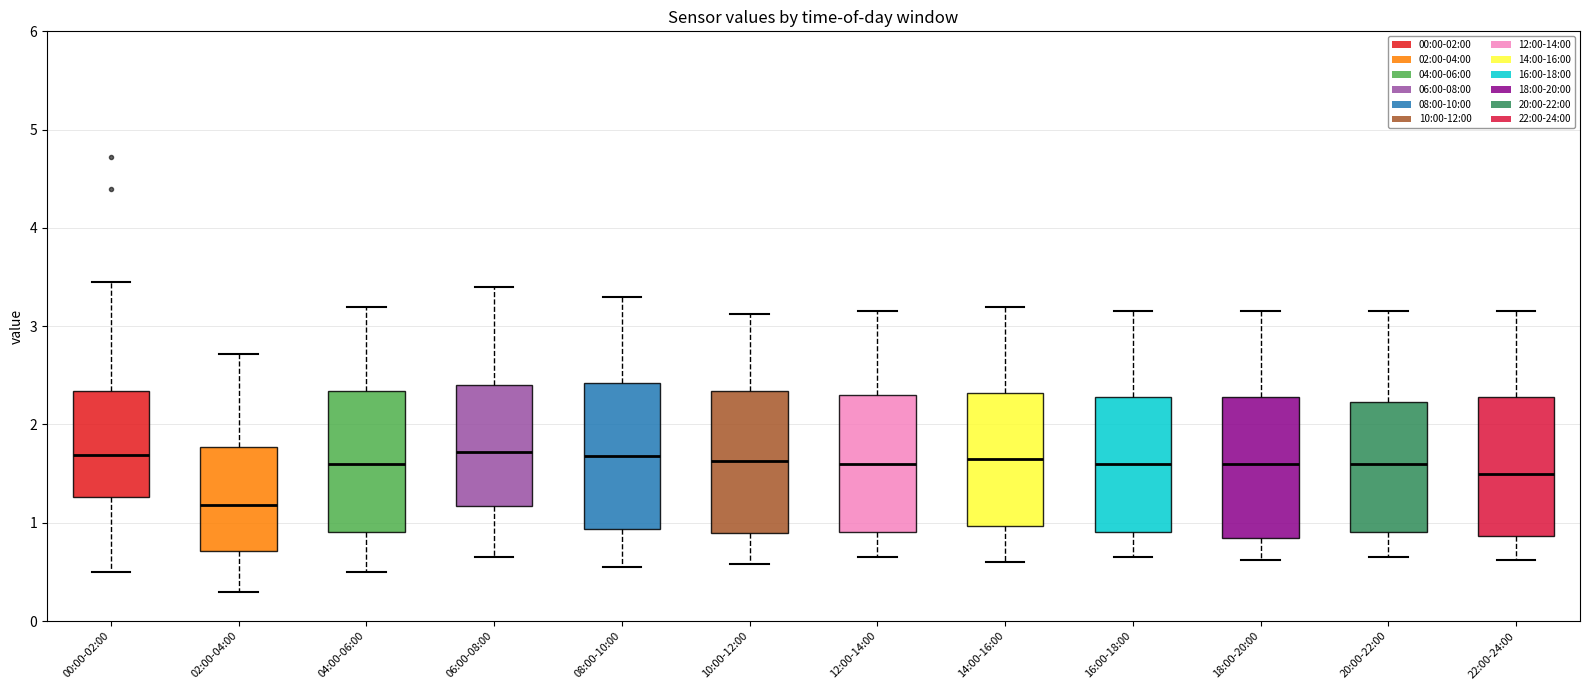

Reading left to right, read every box against the y-axis: the position of its median line, the range the box covers, and the ends of its whiskers. The values are not printed on the chart, so give them approximately, as read against the axis.

00:00-02:00: median 1.7, box 1.3 to 2.3, whiskers 0.5 to 3.5
02:00-04:00: median 1.2, box 0.7 to 1.8, whiskers 0.3 to 2.7
04:00-06:00: median 1.6, box 0.9 to 2.3, whiskers 0.5 to 3.2
06:00-08:00: median 1.7, box 1.2 to 2.4, whiskers 0.7 to 3.4
08:00-10:00: median 1.7, box 0.9 to 2.4, whiskers 0.6 to 3.3
10:00-12:00: median 1.6, box 0.9 to 2.3, whiskers 0.6 to 3.1
12:00-14:00: median 1.6, box 0.9 to 2.3, whiskers 0.7 to 3.2
14:00-16:00: median 1.7, box 1.0 to 2.3, whiskers 0.6 to 3.2
16:00-18:00: median 1.6, box 0.9 to 2.3, whiskers 0.7 to 3.2
18:00-20:00: median 1.6, box 0.8 to 2.3, whiskers 0.6 to 3.2
20:00-22:00: median 1.6, box 0.9 to 2.2, whiskers 0.7 to 3.2
22:00-24:00: median 1.5, box 0.9 to 2.3, whiskers 0.6 to 3.2